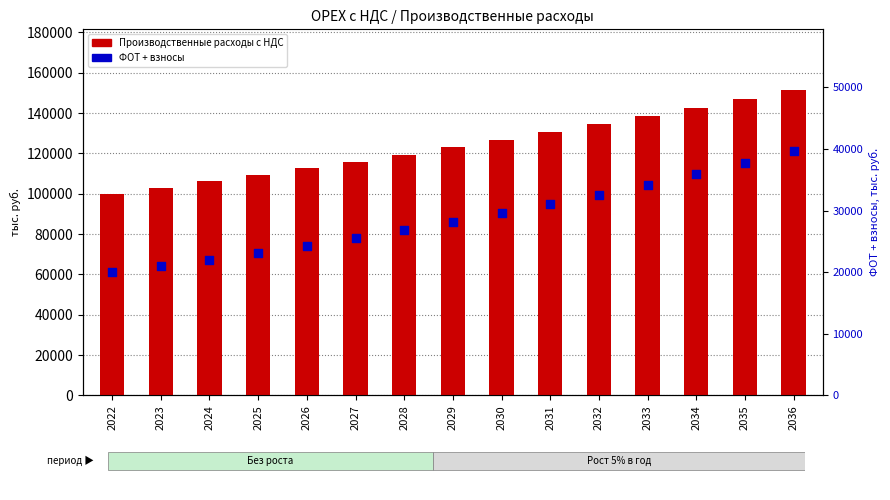

Which series has the largest total across all categories?

Производственные расходы с НДС